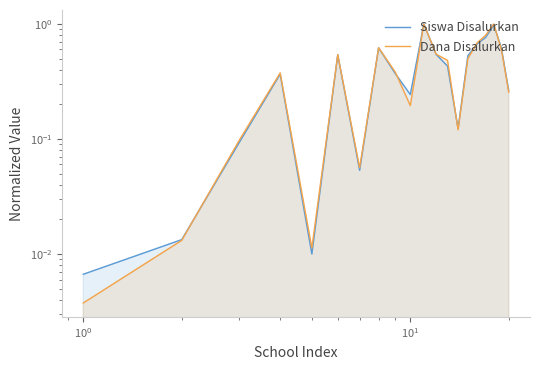

What is the maximum value shown in the chart?

1.0